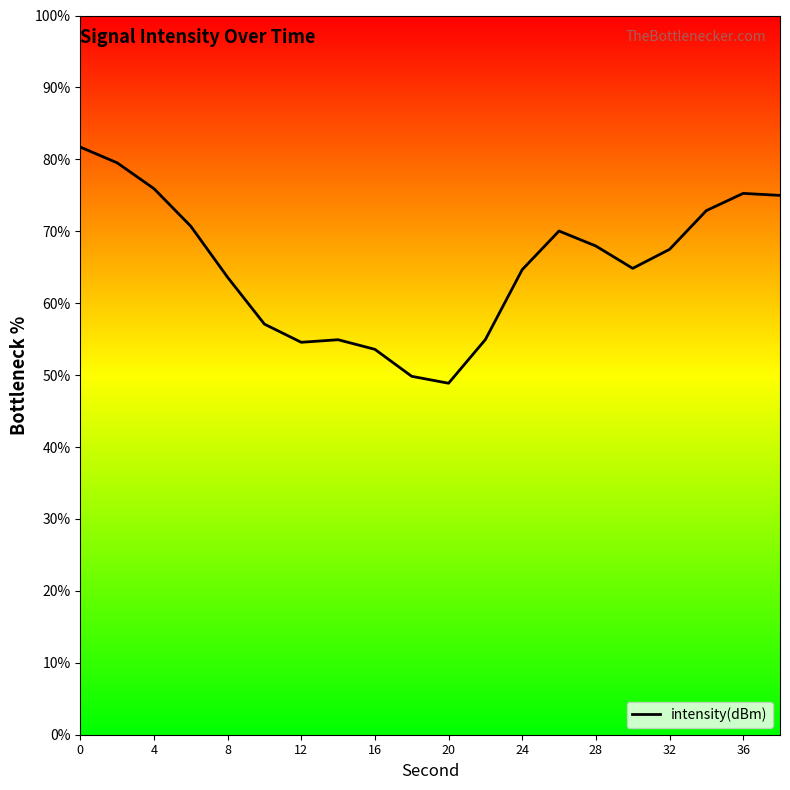

What is the average value?

65.2